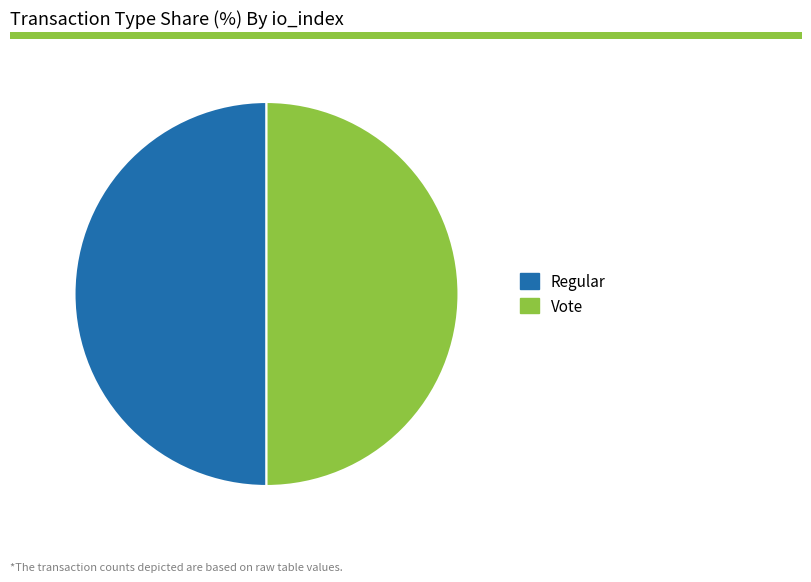

Combined, do Vote and Regular account for over 50%?

Yes